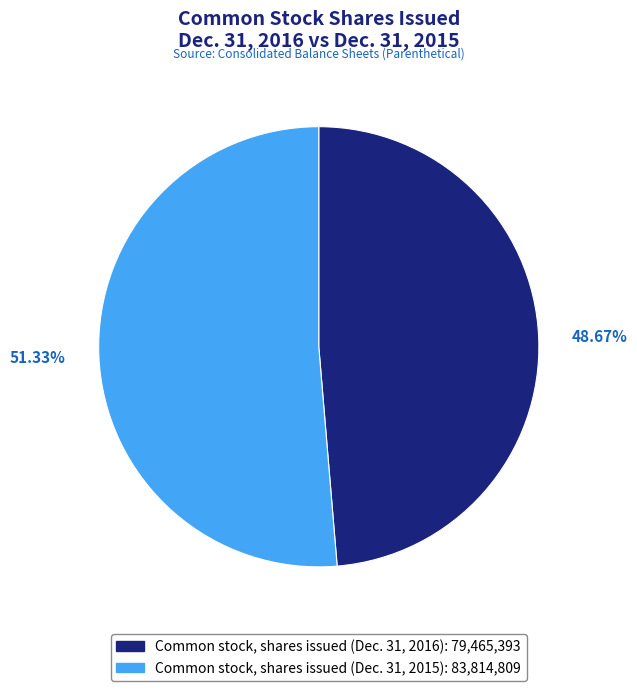

To the nearest percent, what percentage of the pie is Common stock, shares issued (Dec. 31, 2016)?

49%